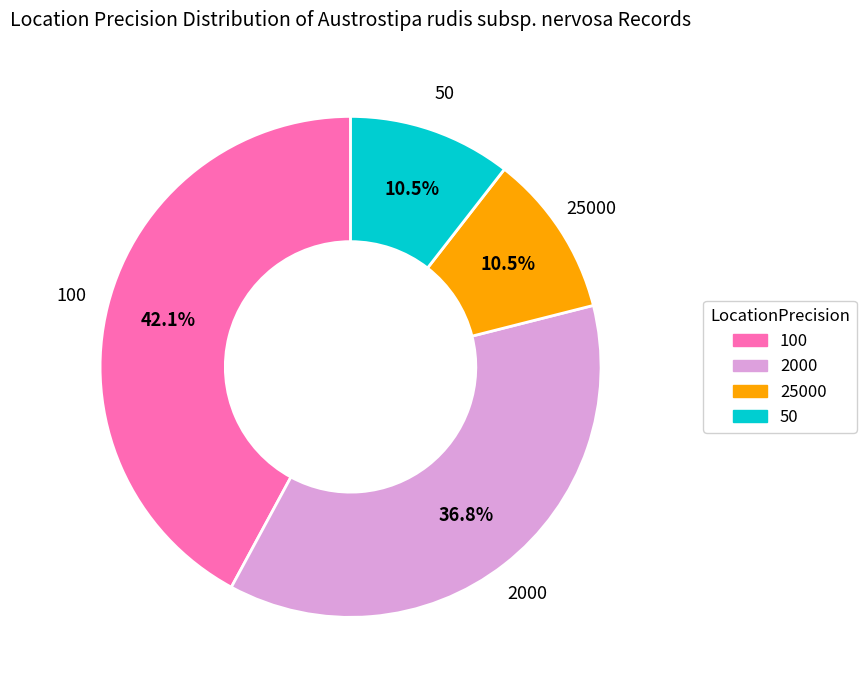

What portion of the pie excludes 25000?

89.5%